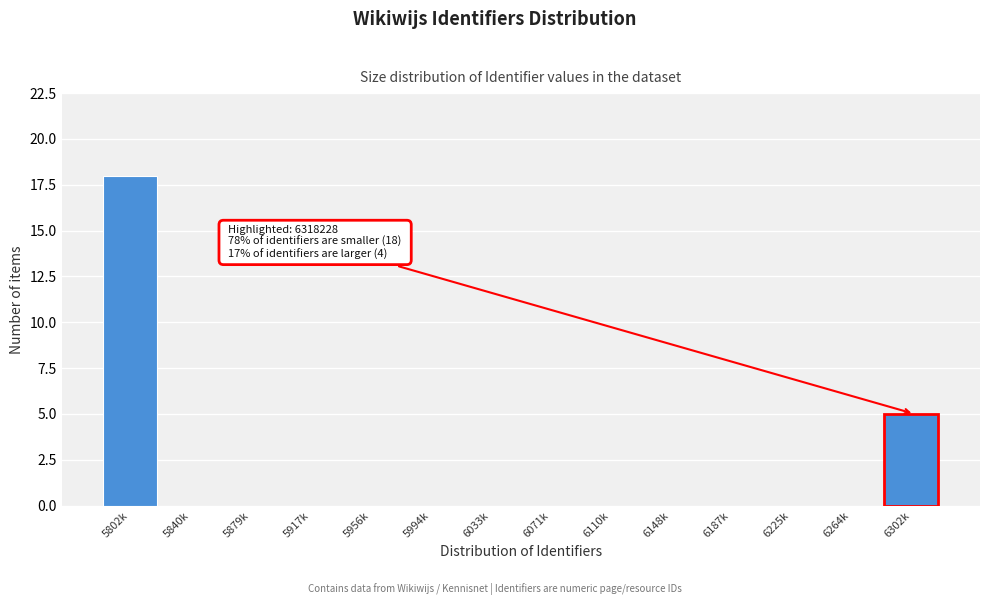

Reading right to left, transcribe all the data shown in this chart.

6302k=5	6264k=0	6225k=0	6187k=0	6148k=0	6110k=0	6071k=0	6033k=0	5994k=0	5956k=0	5917k=0	5879k=0	5840k=0	5802k=18